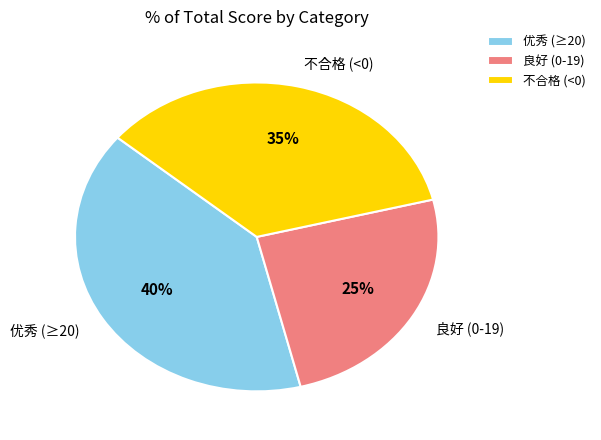

Which slice is the smallest?

良好 (0-19)